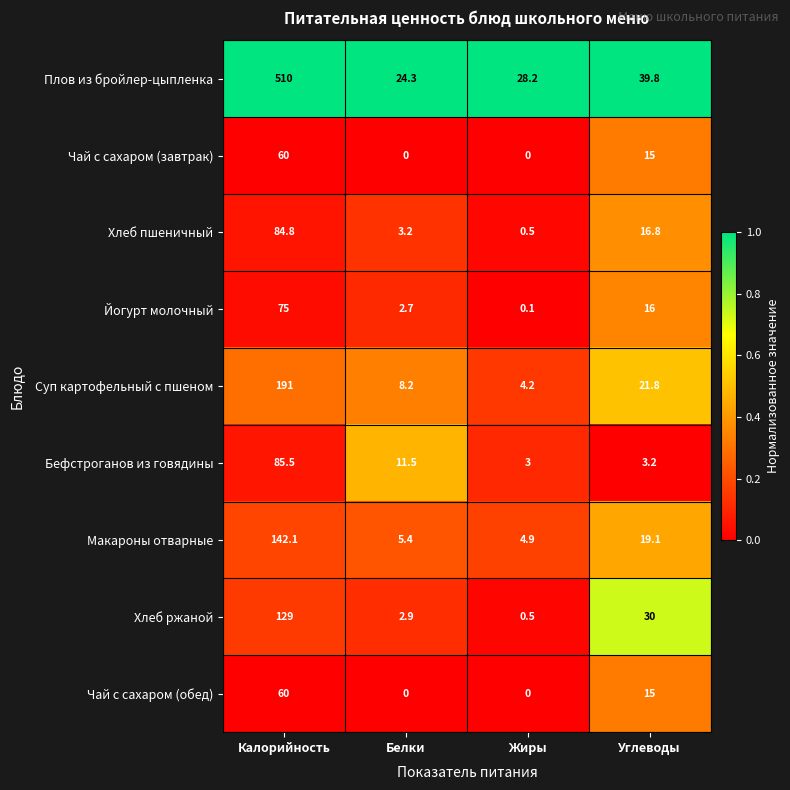

What is the difference between the Хлеб ржаной values at Жиры and Калорийность?

128.5